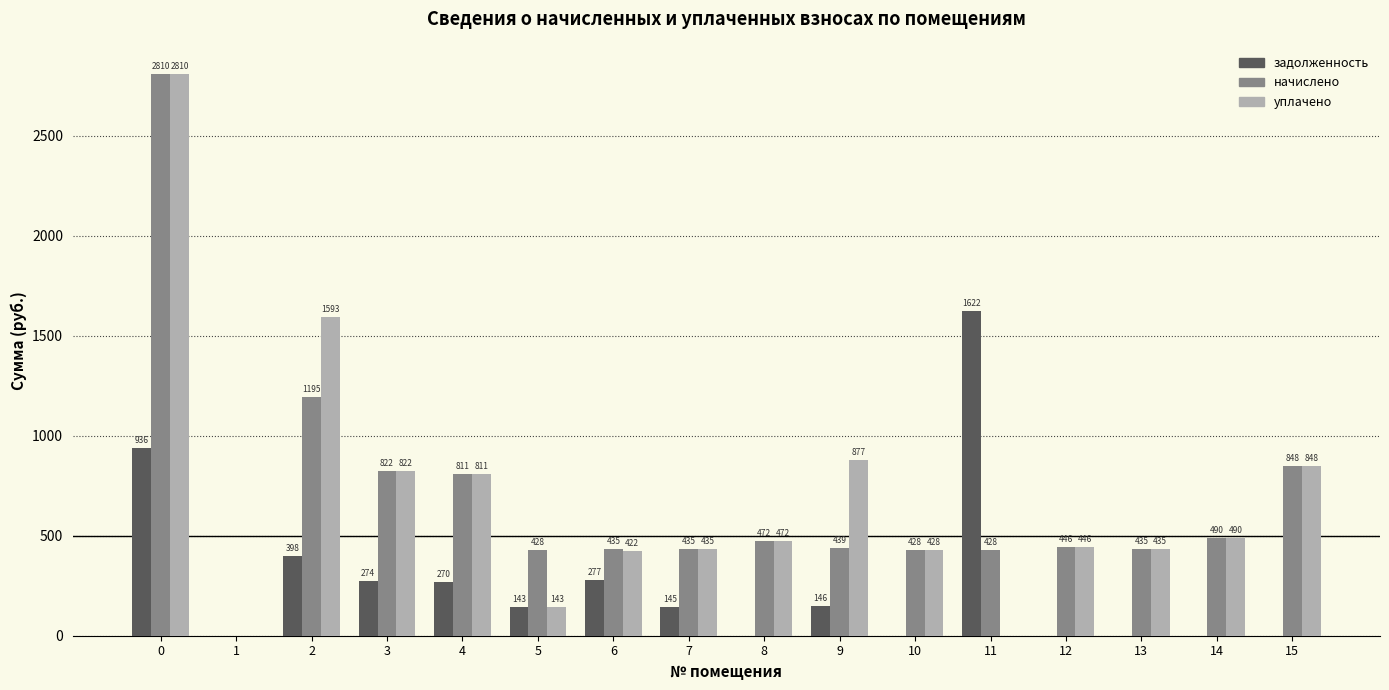

How many values in задолженность are above zero?

9